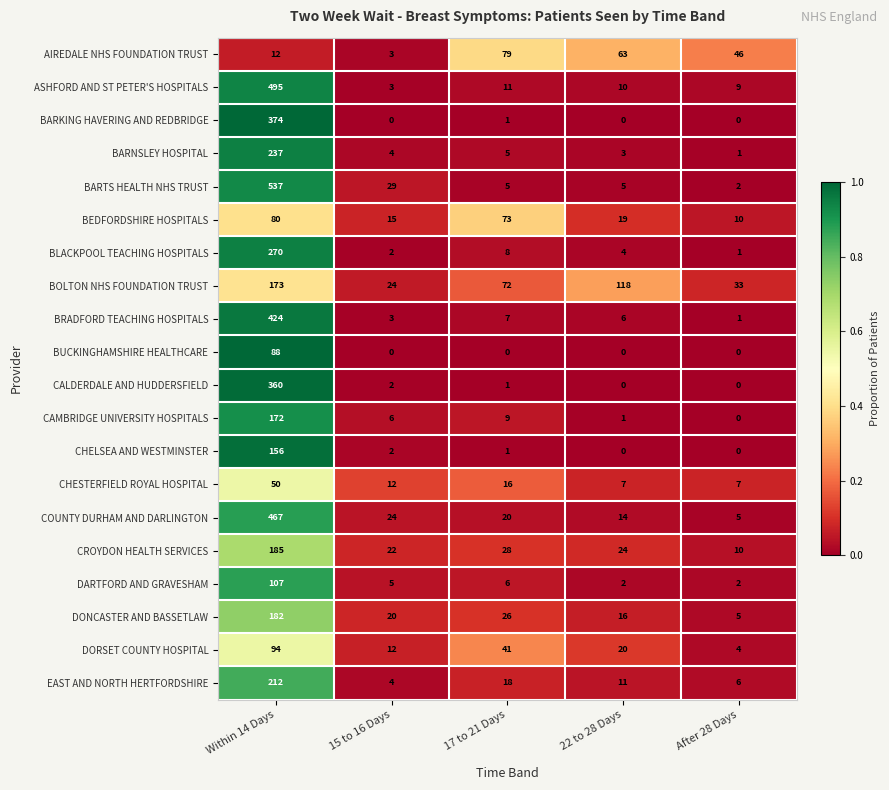

Is it true that ASHFORD AND ST PETER'S HOSPITALS equals 3 at 15 to 16 Days?

True